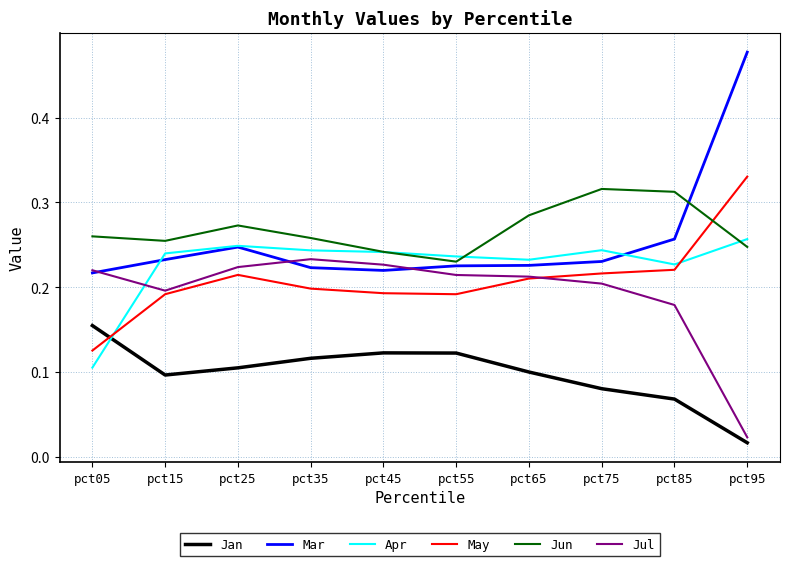

At pct15, list the series in order from smallest to largest.

Jan, May, Jul, Mar, Apr, Jun